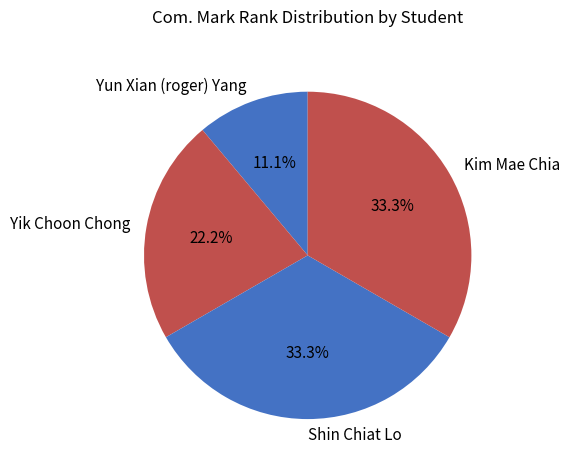

To the nearest percent, what portion does Yun Xian (roger) Yang represent?

11%